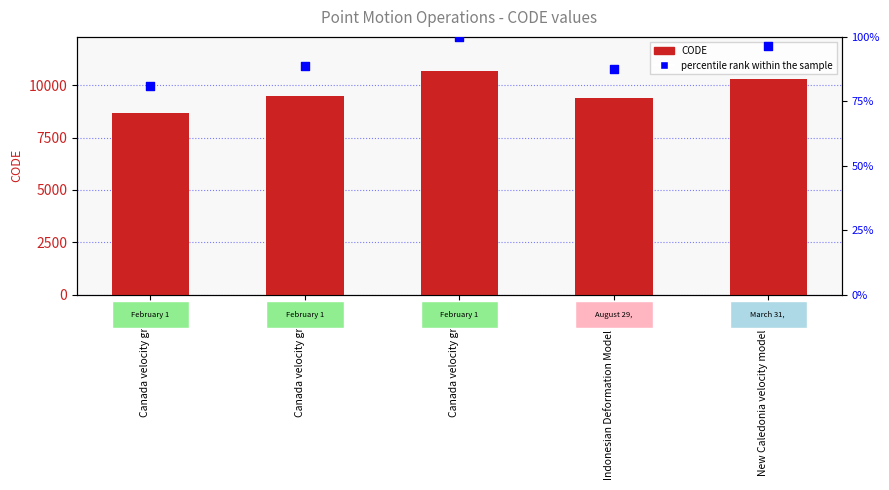

What is the total value across all series at Canada velocity grid v7?

9571.6